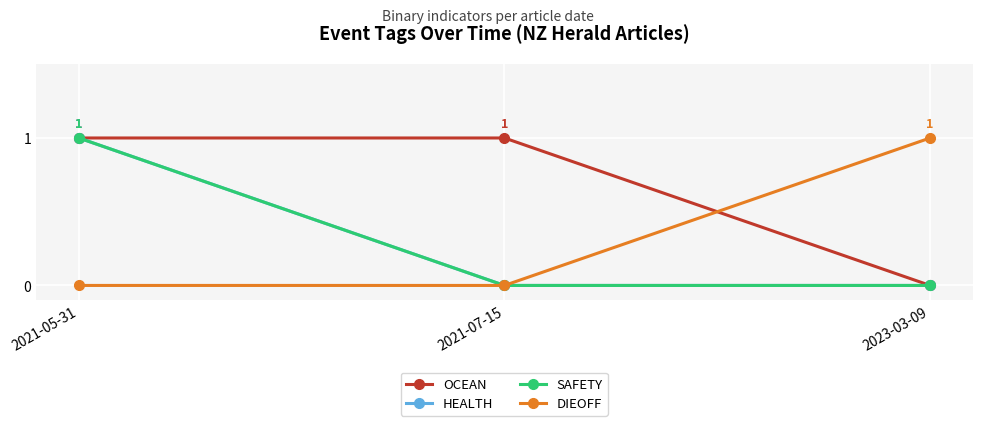

Between 2021-05-31 and 2021-07-15, which series saw the biggest shift?

HEALTH